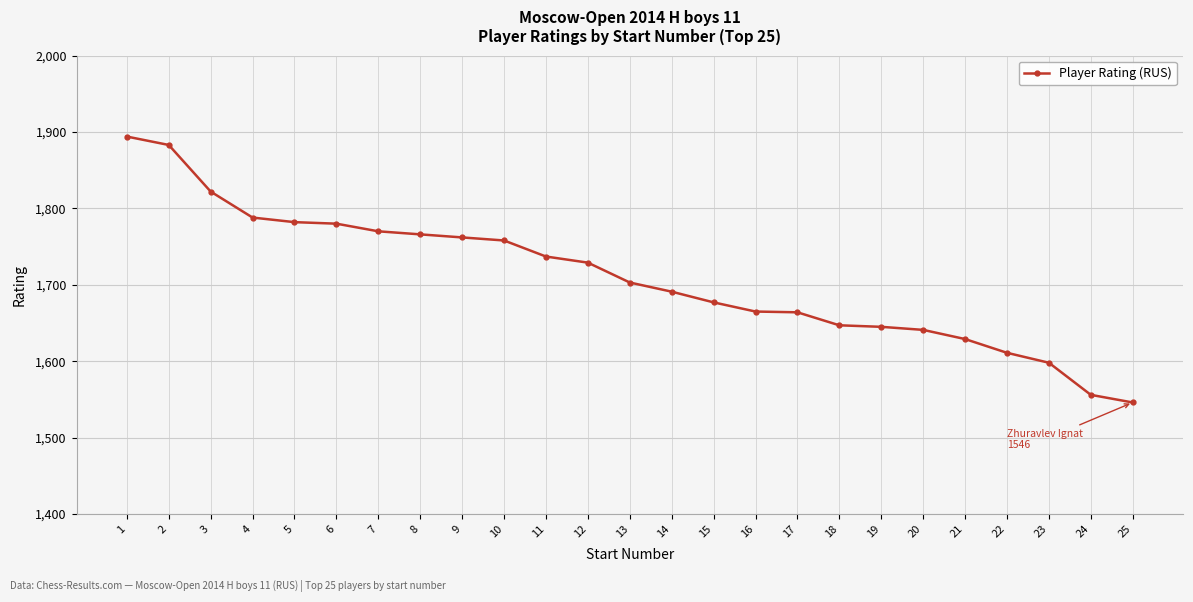

Read the value at 15, to the nearest 5.

1675